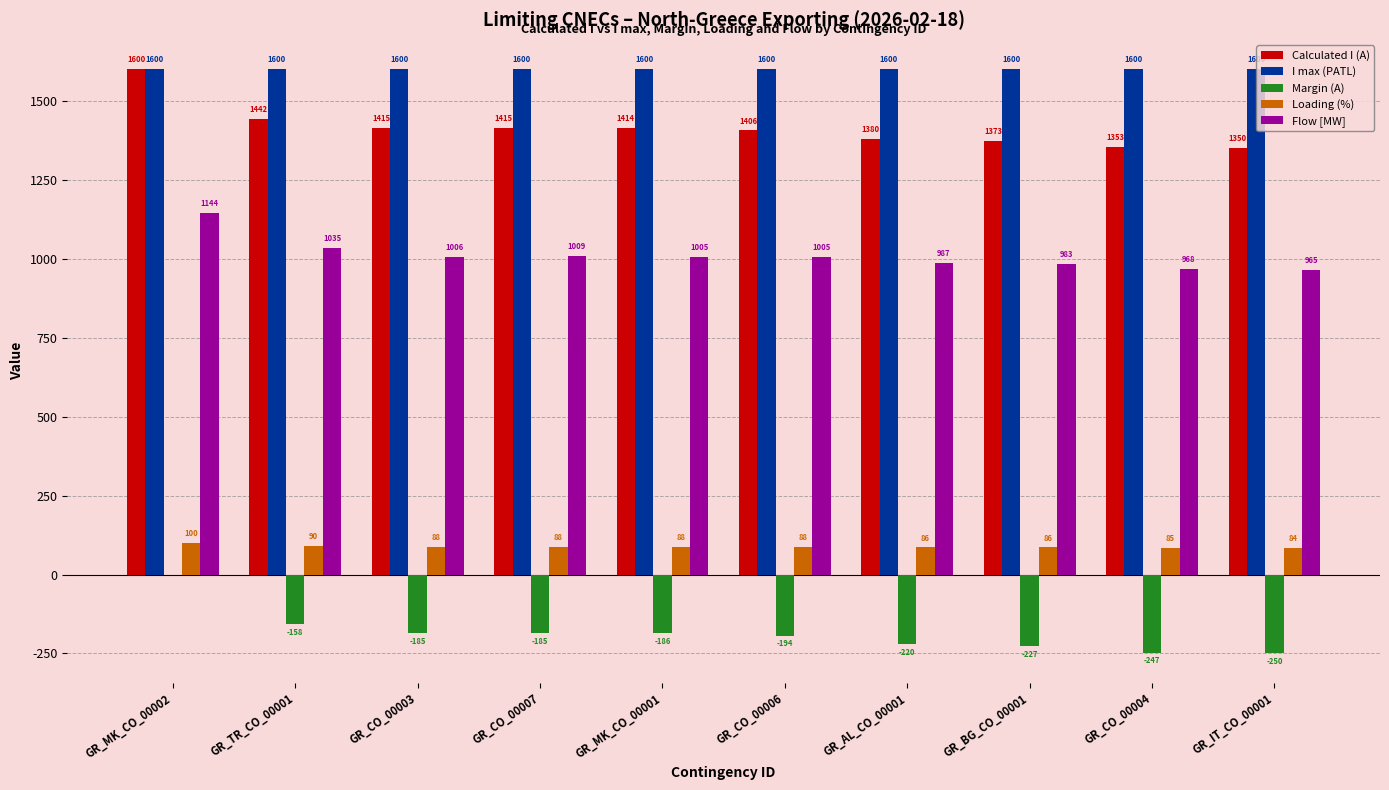

At which label is Loading (%) closest to 92?

GR_TR_CO_00001